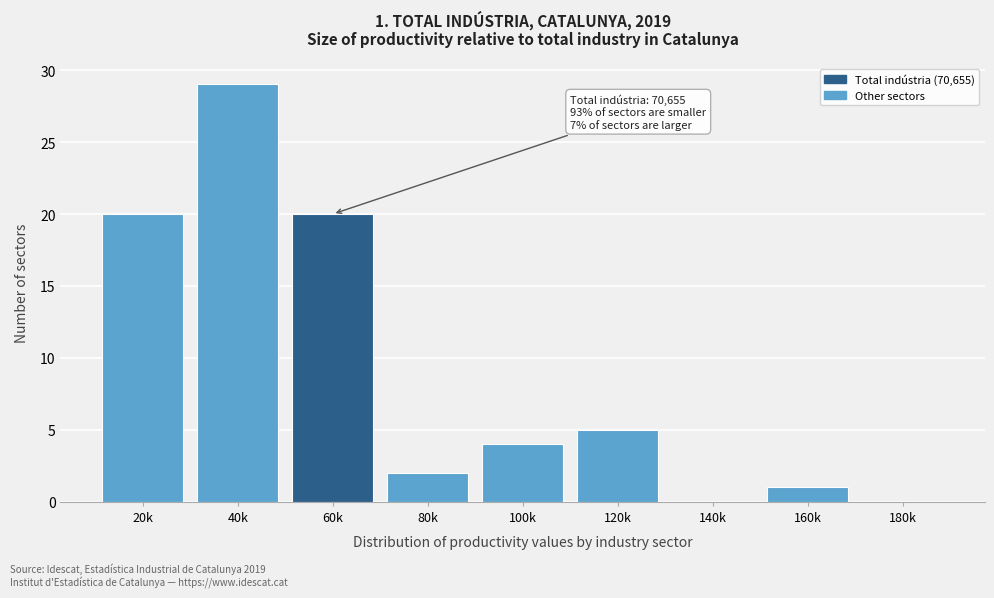

Reading left to right, what are all the values shown in this chart?

20k=20	40k=29	60k=20	80k=2	100k=4	120k=5	140k=0	160k=1	180k=0